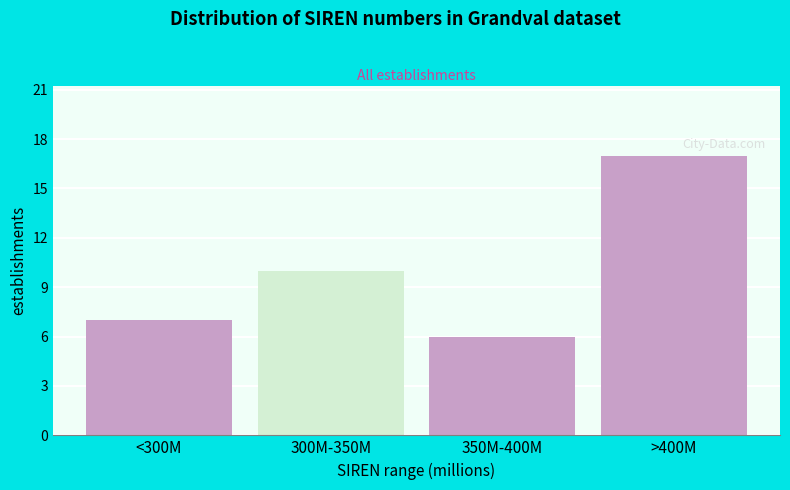

Reading left to right, what are all the values shown in this chart?

<300M=7	300M-350M=10	350M-400M=6	>400M=17